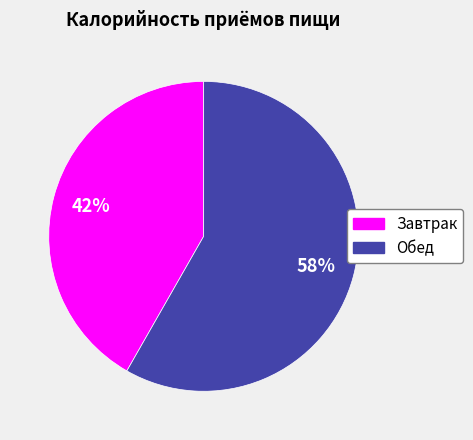

Which category has the biggest portion of the pie?

Обед